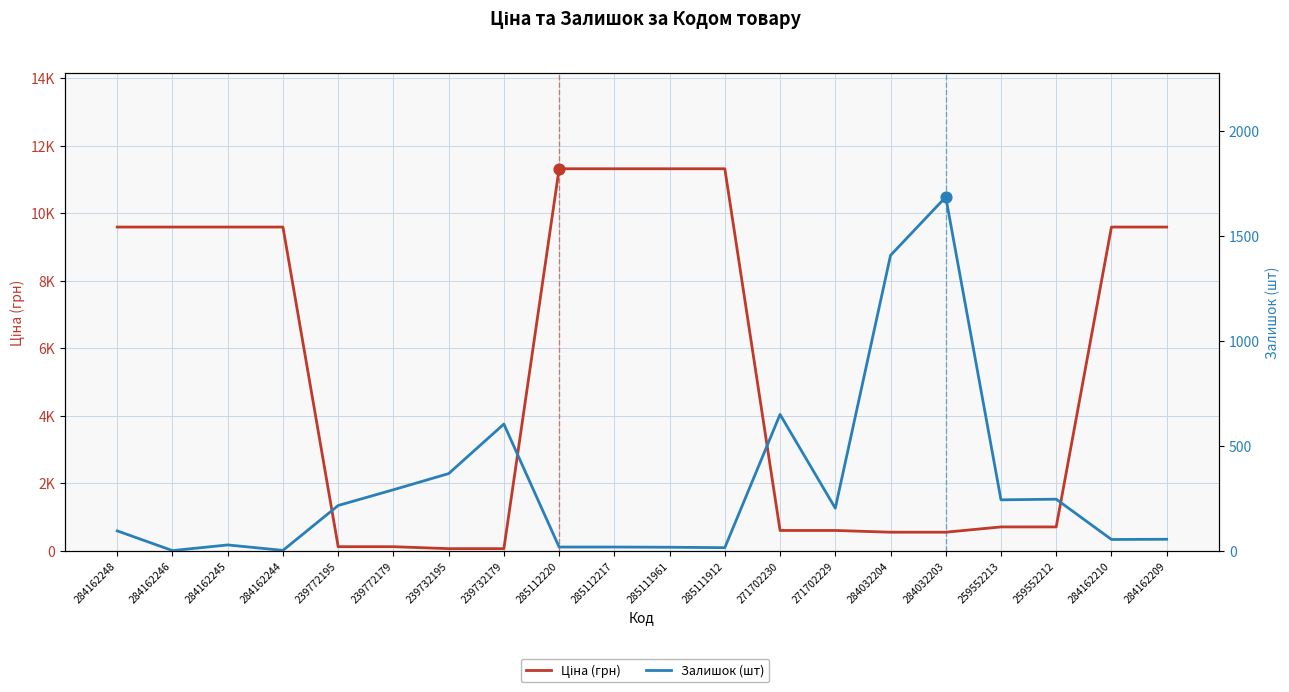

At how many categories does at least one series exceed 3320?

10